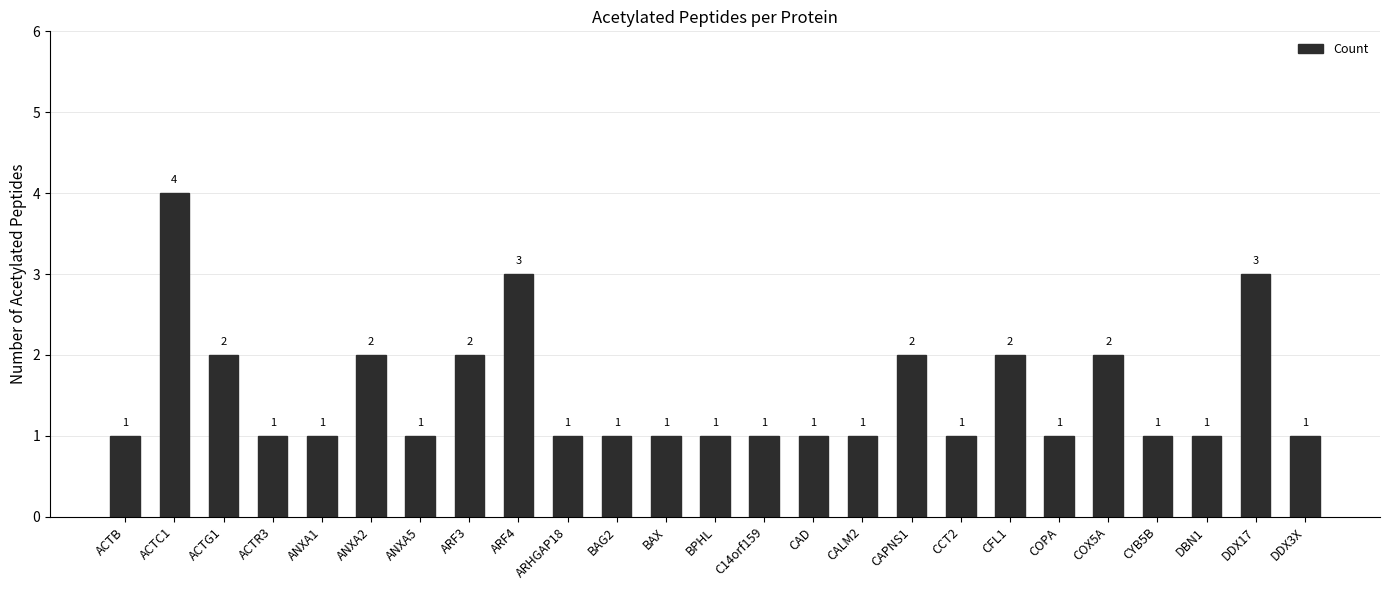

What is the smallest value displayed?

1